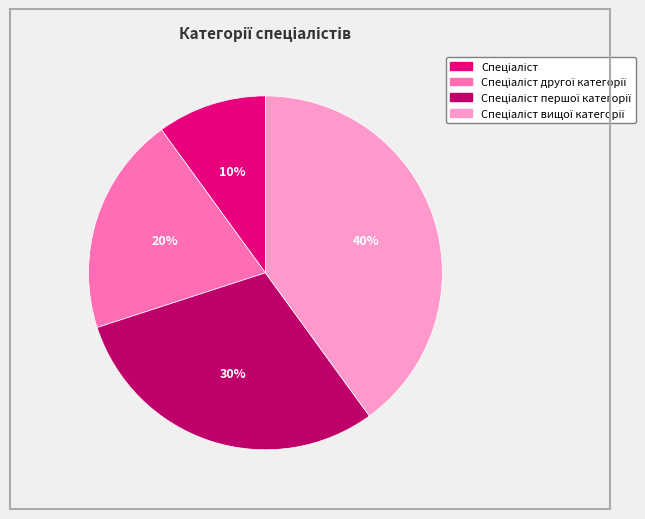

Does any single category account for the majority?

No